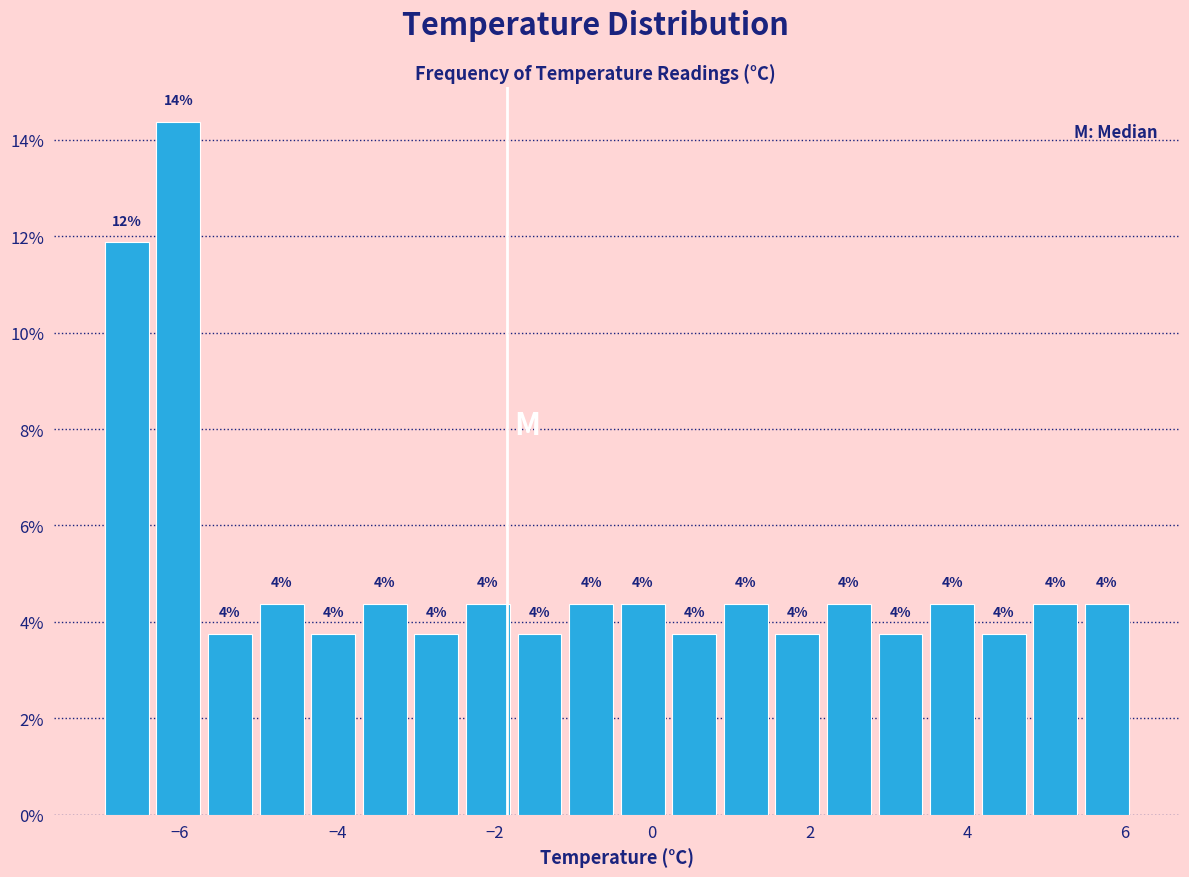

Read against the x-axis, roughly where is the centre of the tallest bar?

-6.0